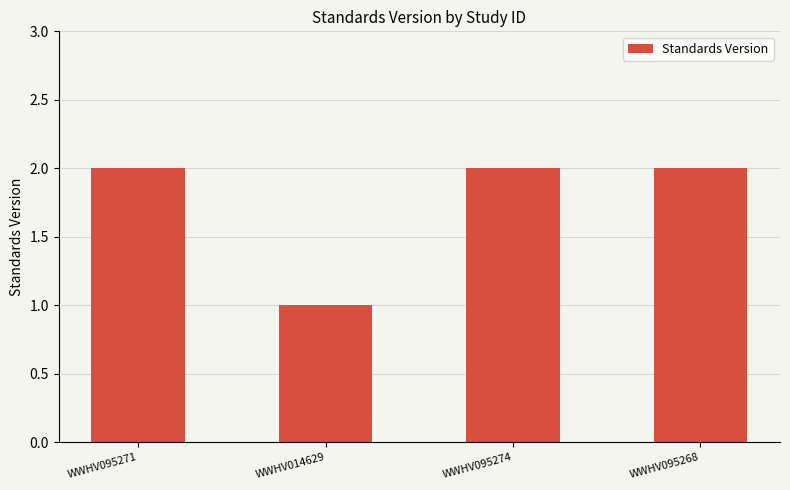

Reading left to right, transcribe all the data shown in this chart.

WWHV095271=2	WWHV014629=1	WWHV095274=2	WWHV095268=2